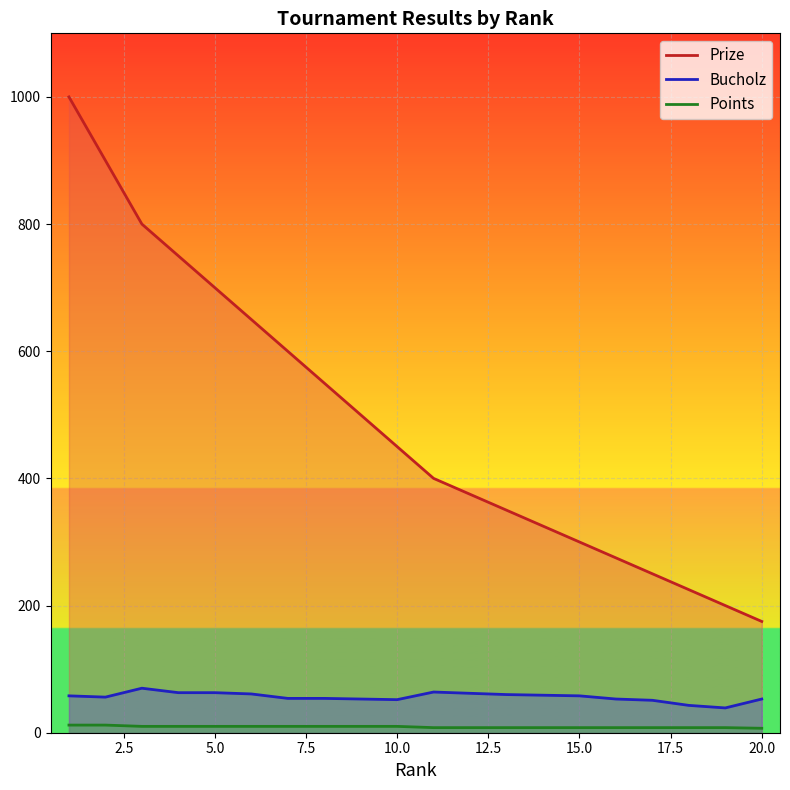

True or false: Bucholz and Prize cross at least once.

False